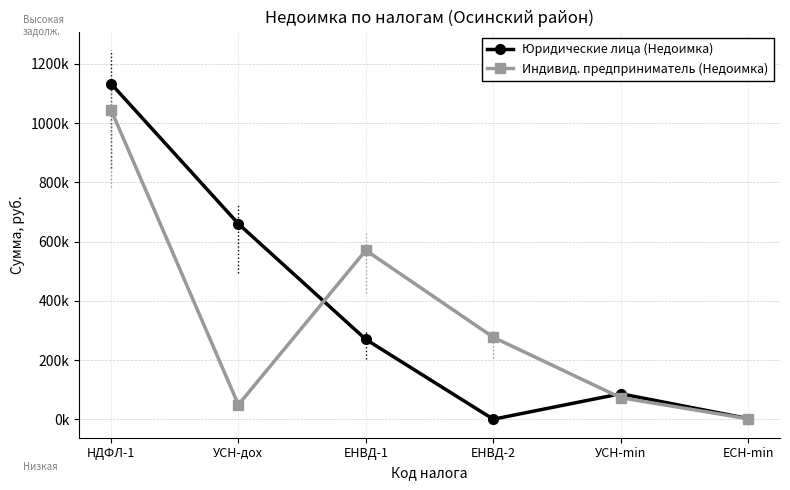

What are all the series names shown in the legend?

Юридические лица (Недоимка), Индивид. предприниматель (Недоимка)